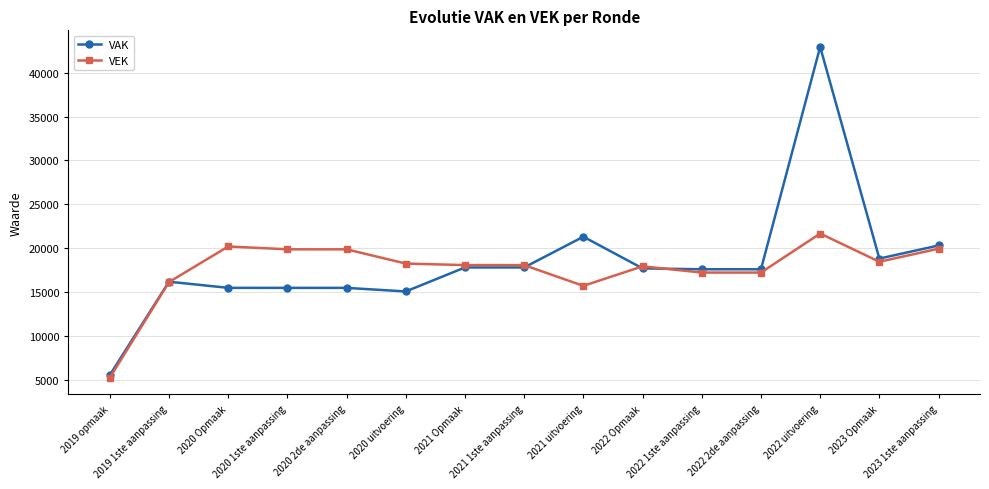

Rank the series by their average value, from highest to lowest.

VAK, VEK